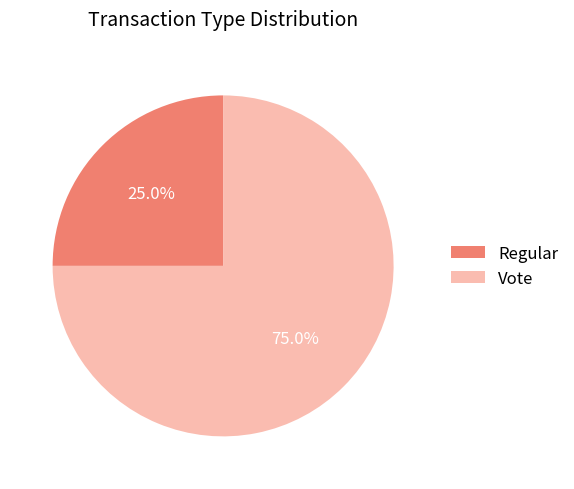

To the nearest percent, what percentage of the pie is Regular?

25%